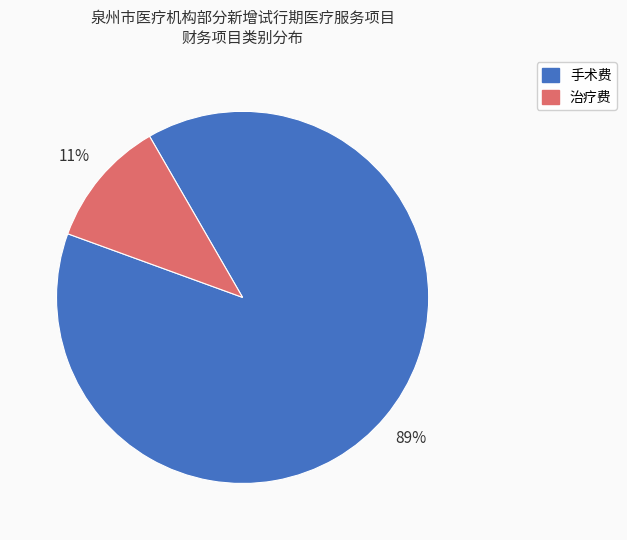

To the nearest percent, what is the combined percentage of 治疗费 and 手术费?

100%